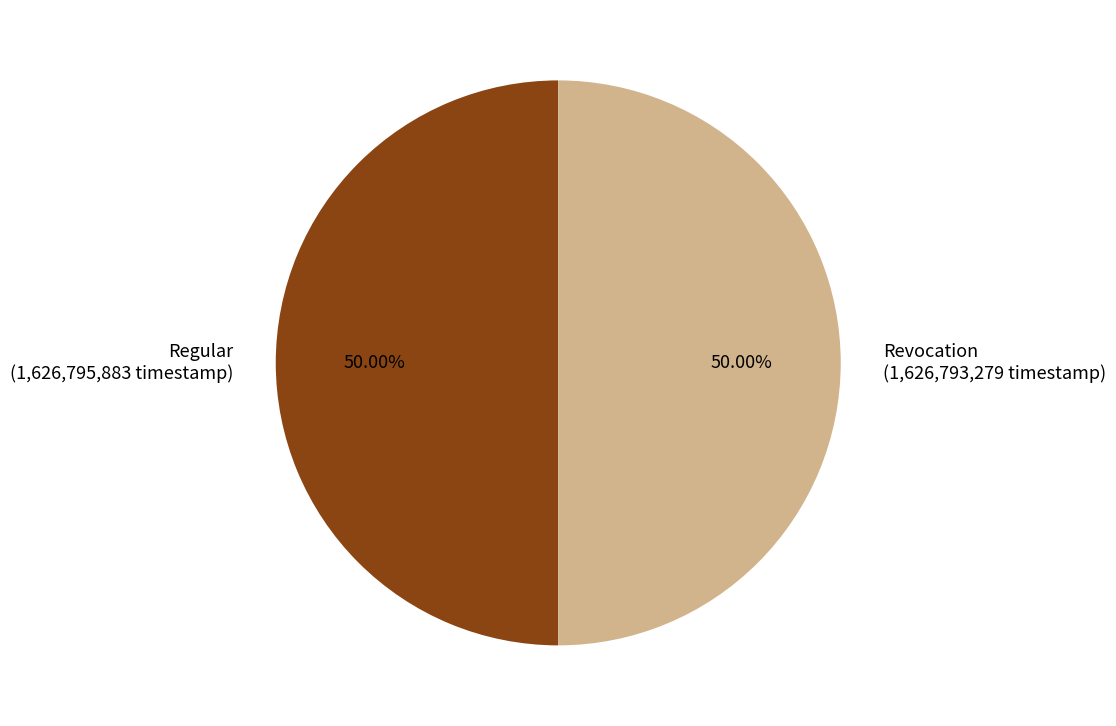

Is the sum of Regular and Revocation greater than half?

Yes